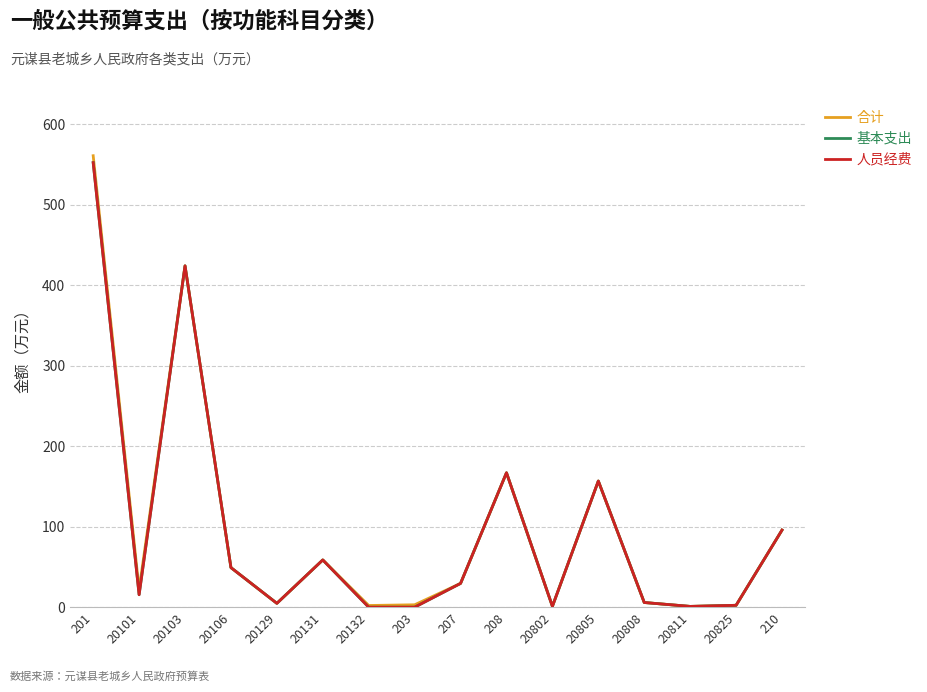

At how many categories does at least one series exceed 270?

2